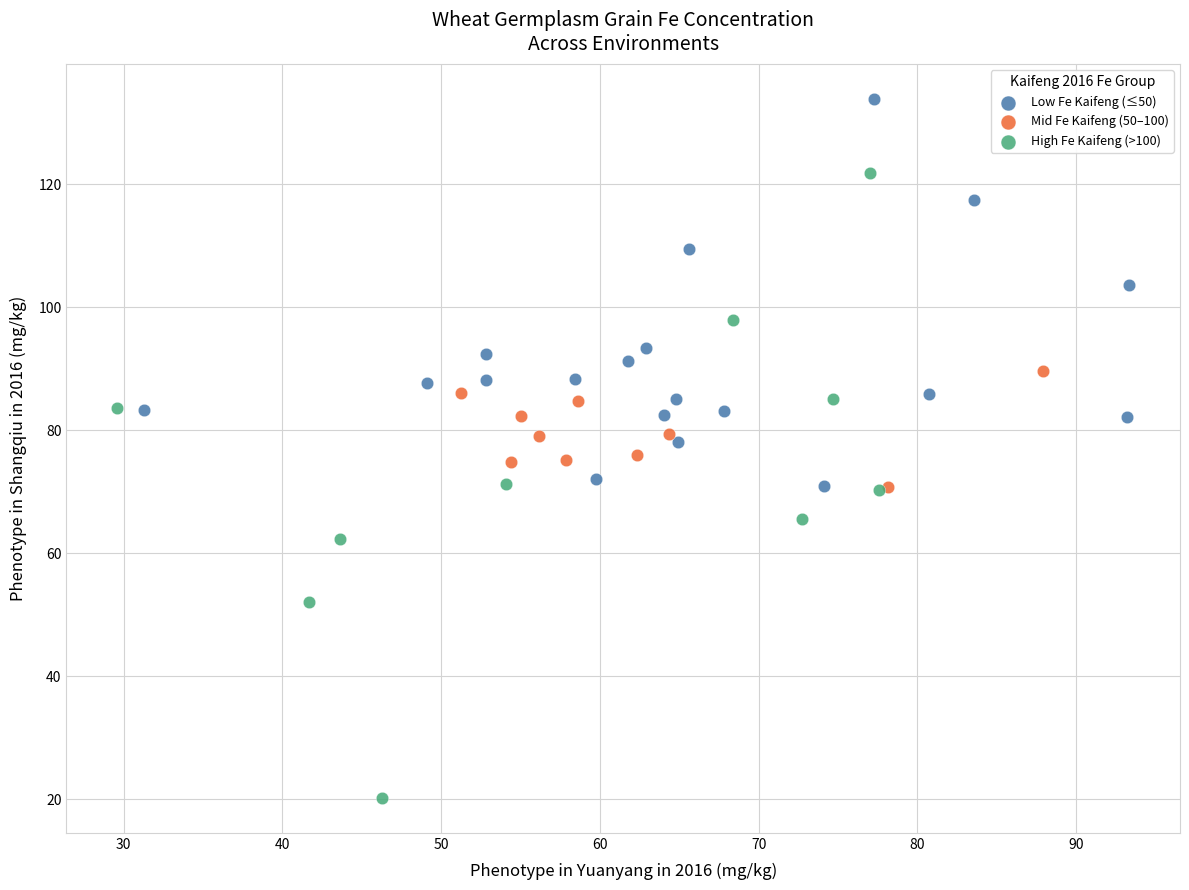

Which series has the largest Y range (max minus min)?

High Fe Kaifeng (>100)